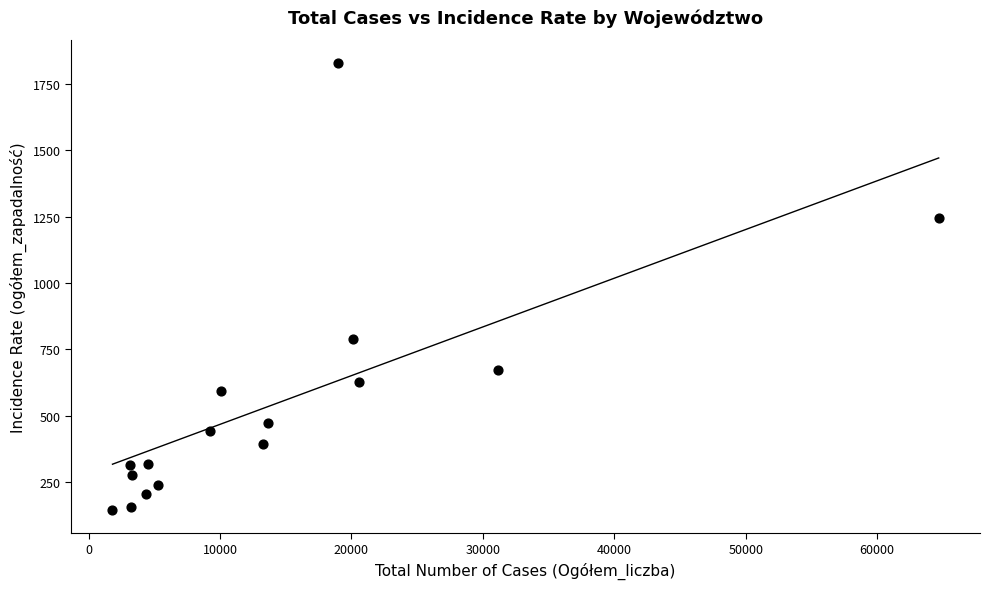

What Y value in the scatter plot is closest to 986?

787.8